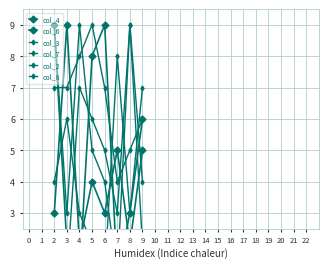

How many categories are shown in the chart?

8